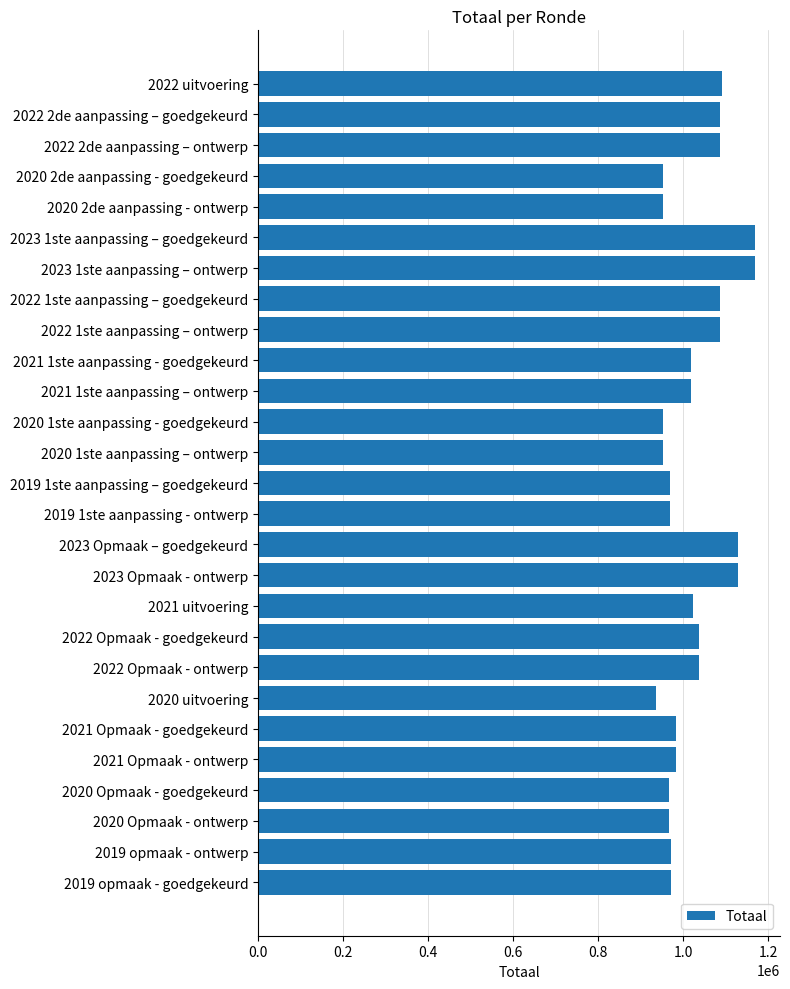

Count the number of data series in this chart.

1